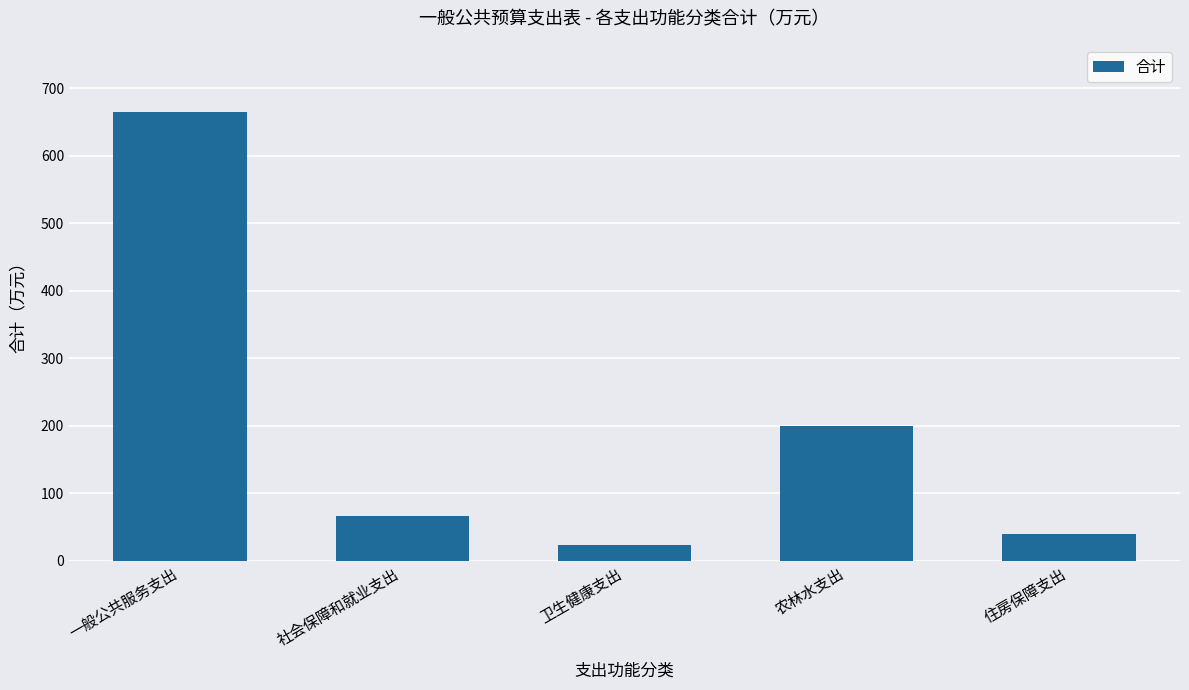

Reading left to right, transcribe all the data shown in this chart.

664.8	66.0	23.7	199.8	39.5